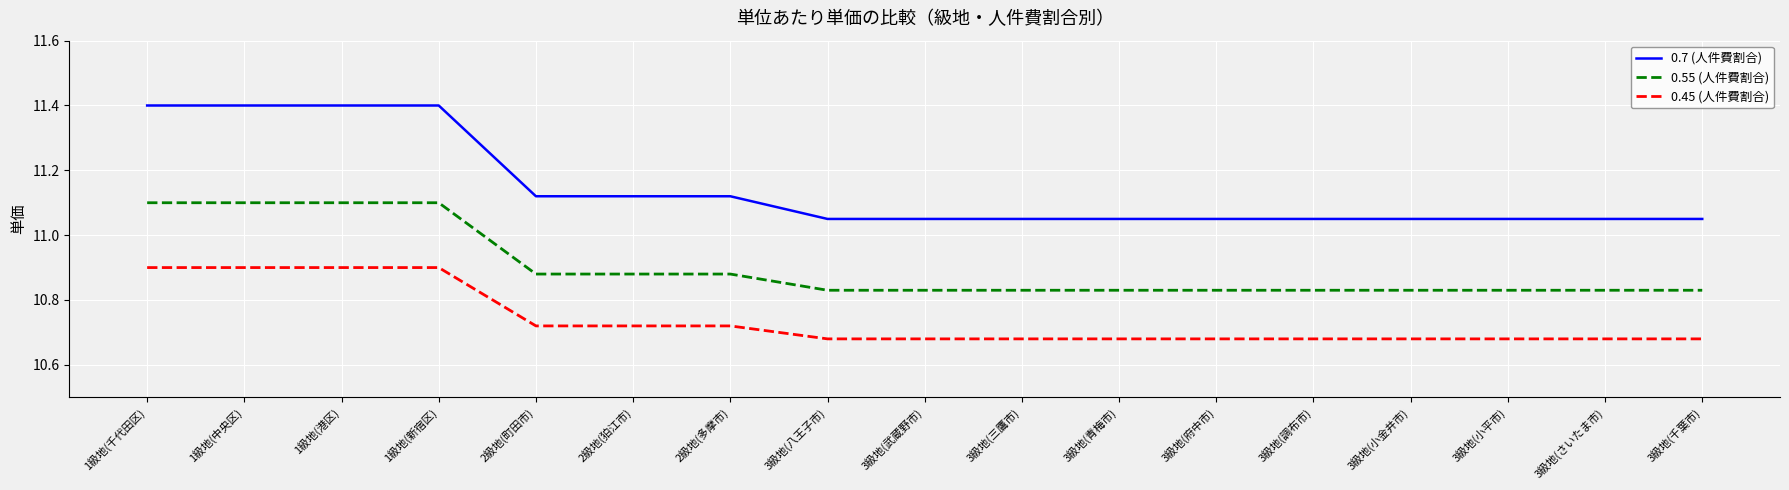

What is the maximum value shown in the chart?

11.4